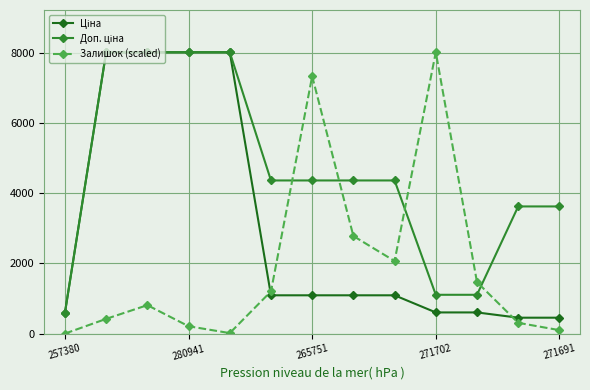

What is the value of the Залишок (scaled) point at the 8th from the left?

2780.2